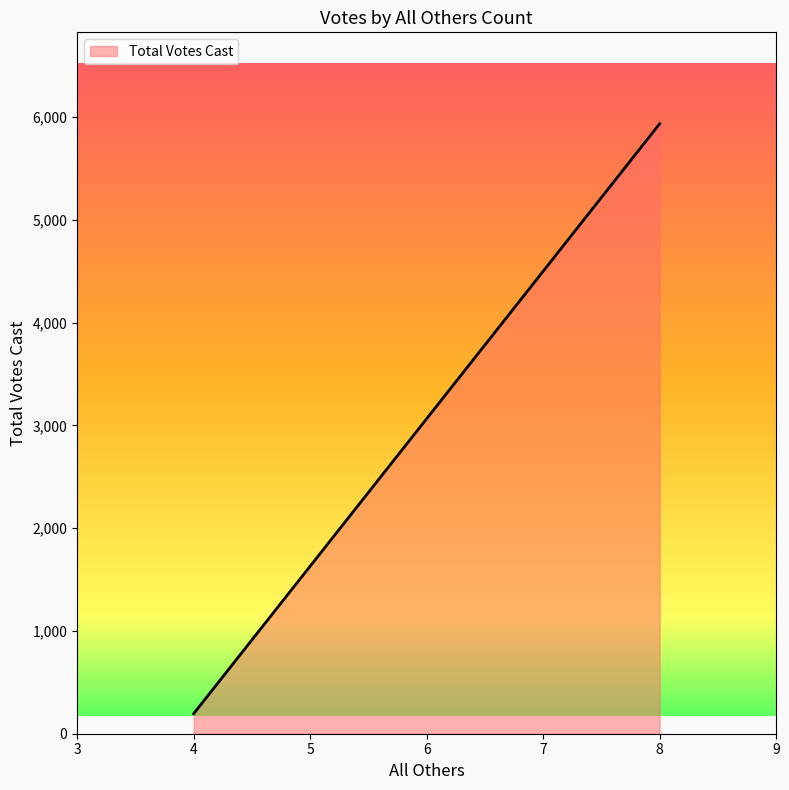

How many series are shown in this chart?

1